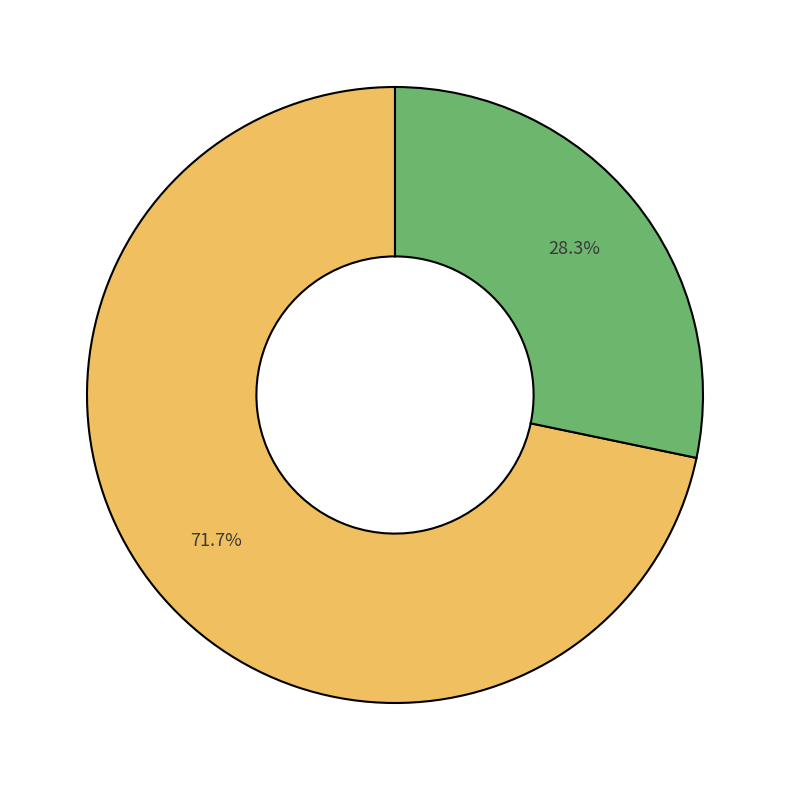

Is there a majority slice in this chart?

Yes